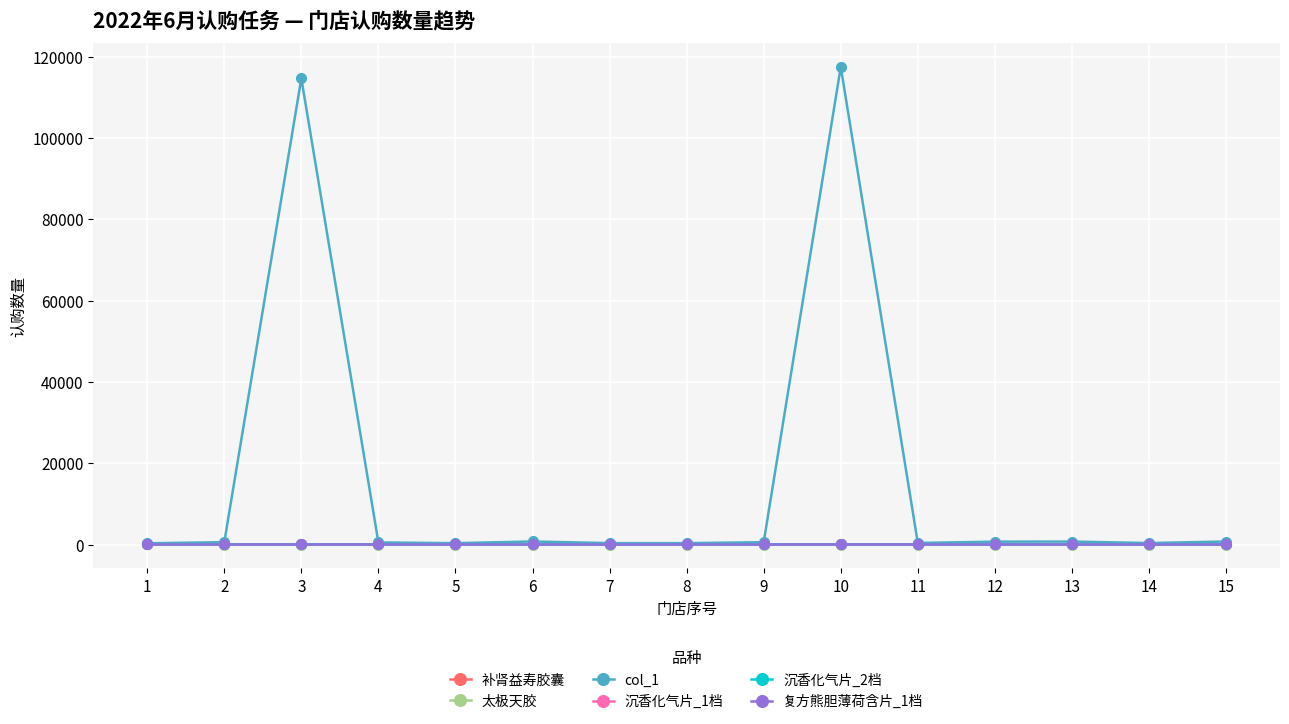

Which series has the widest spread of values?

col_1